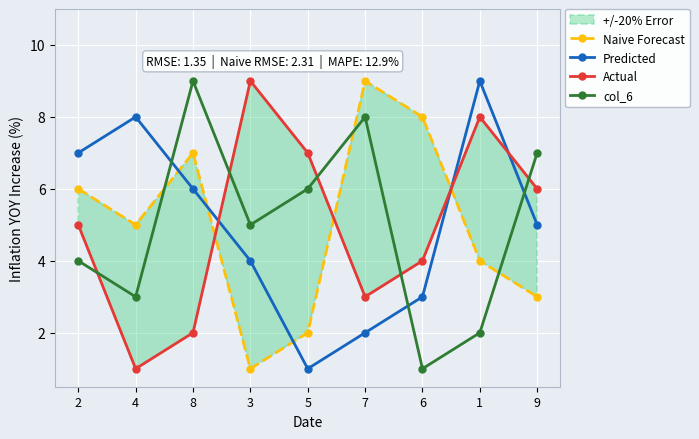

At which category does Predicted reach its first local peak?

4